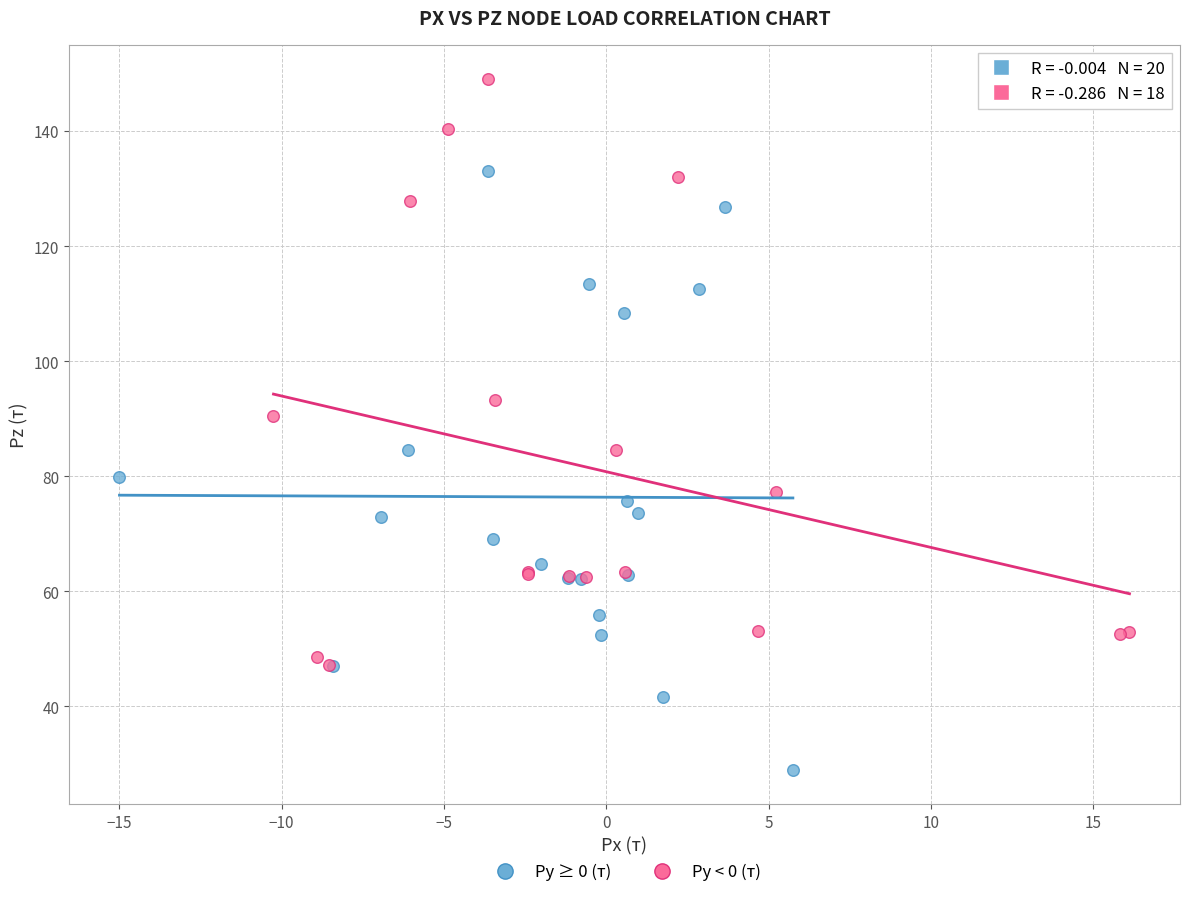

Which series contains the highest Y value?

Py < 0 (т)